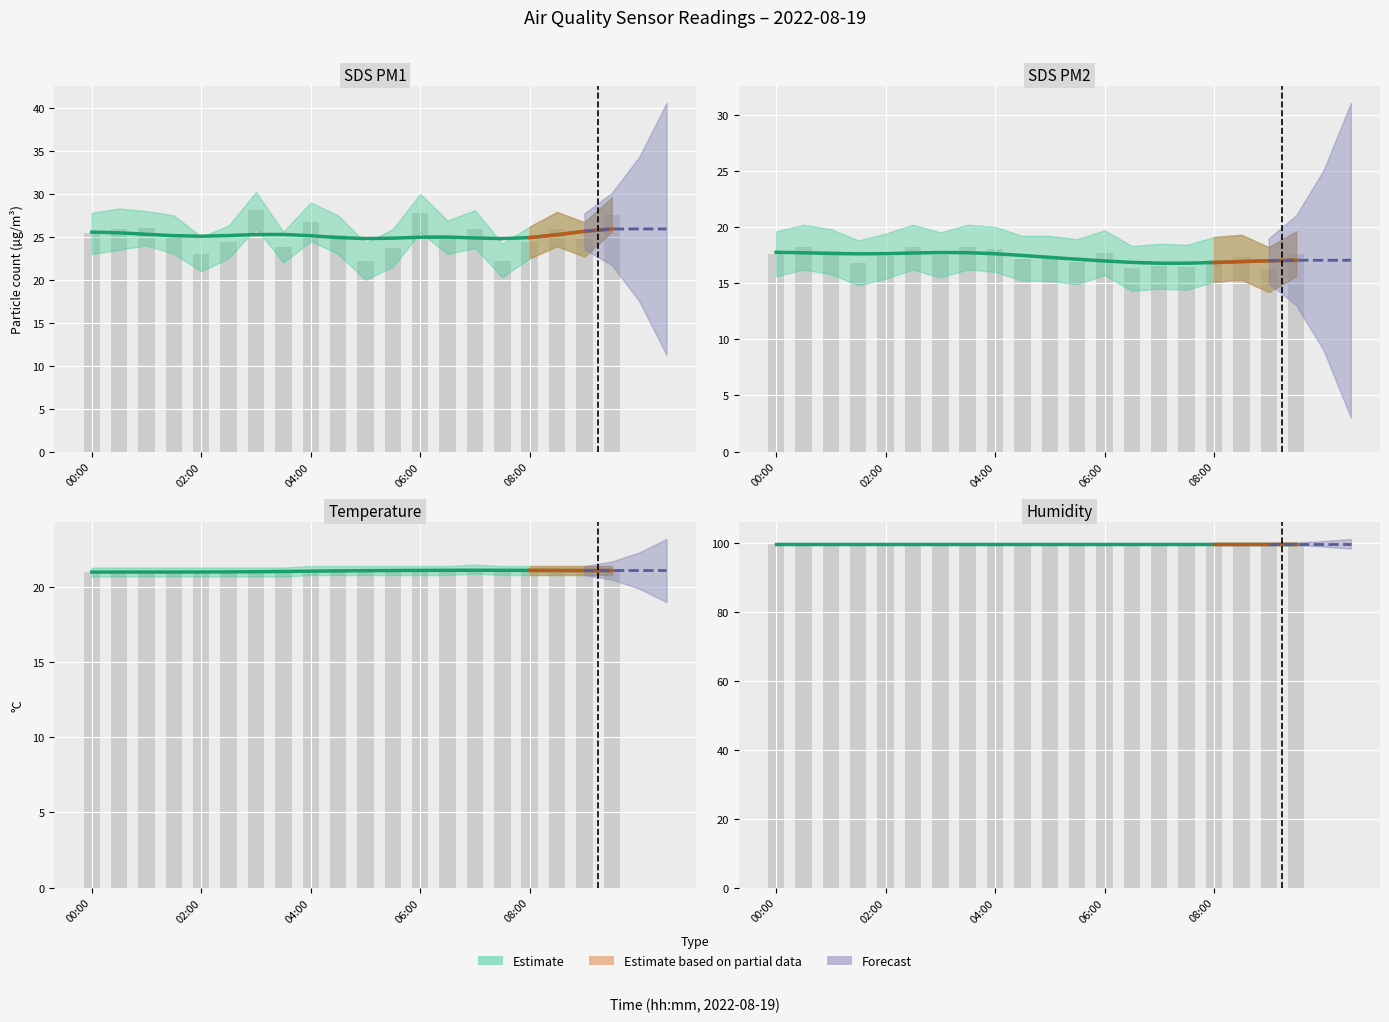

How many Temp values are between 21 and 22?

20